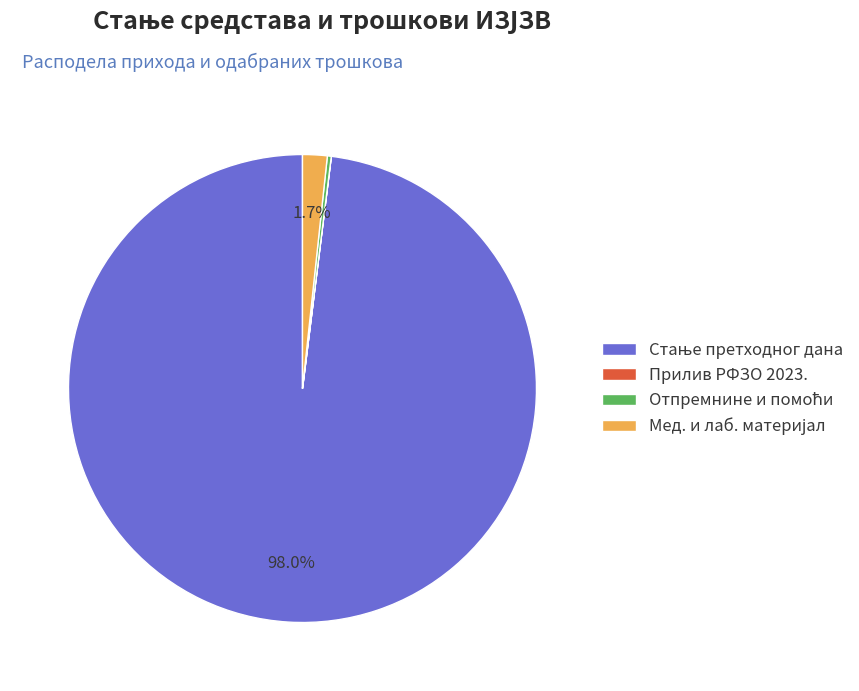

Is there a majority slice in this chart?

Yes